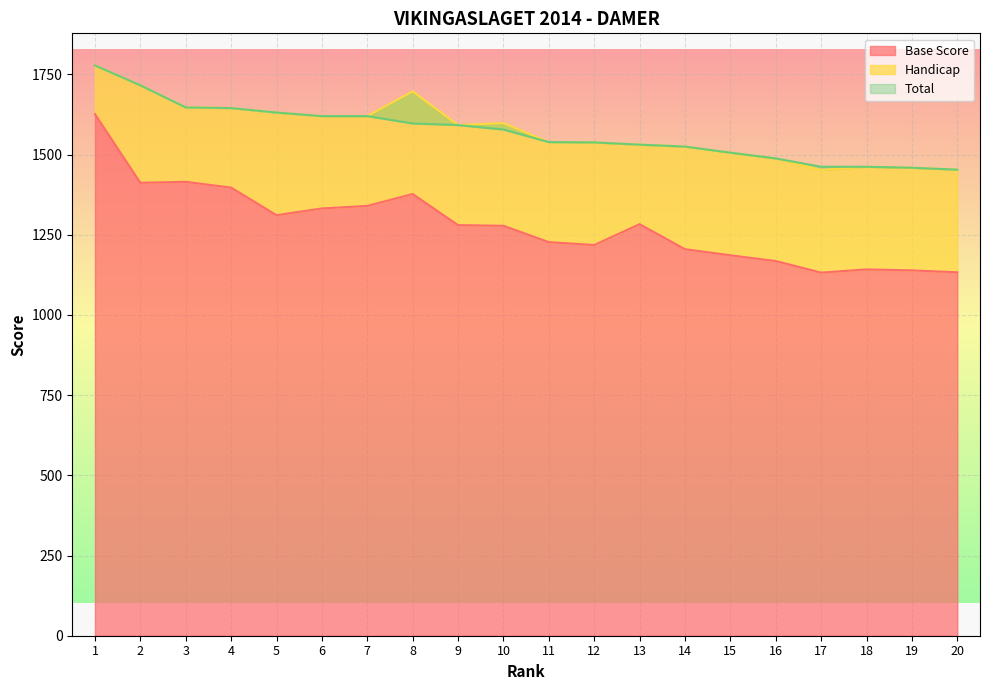

At how many categories does at least one series exceed 1185?

20